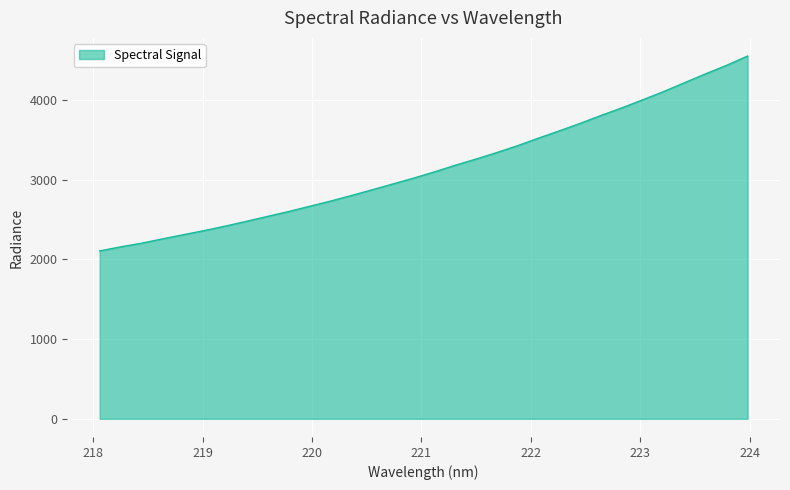

What is the maximum value shown in the chart?

4549.4